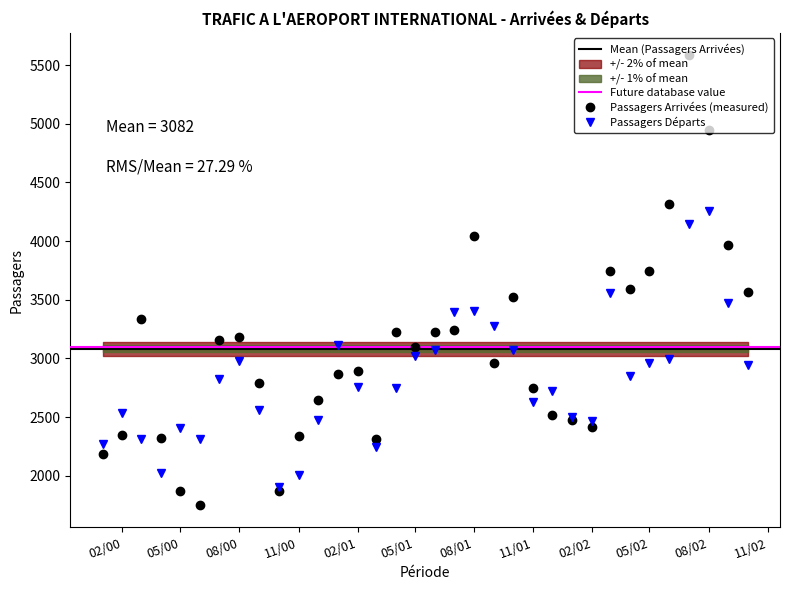

Is this an area chart (filled region under the line)?

No